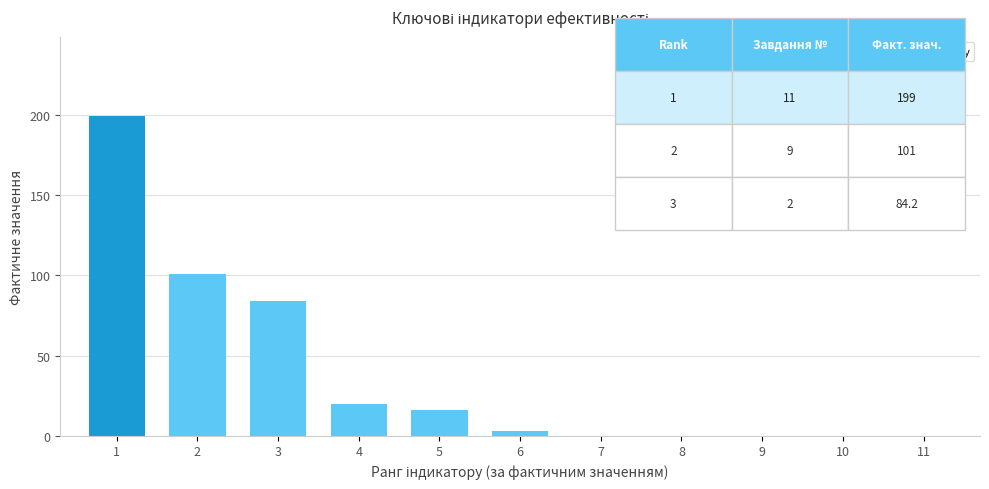

The chart shows a value of 0.0 at 7. True or false?

True